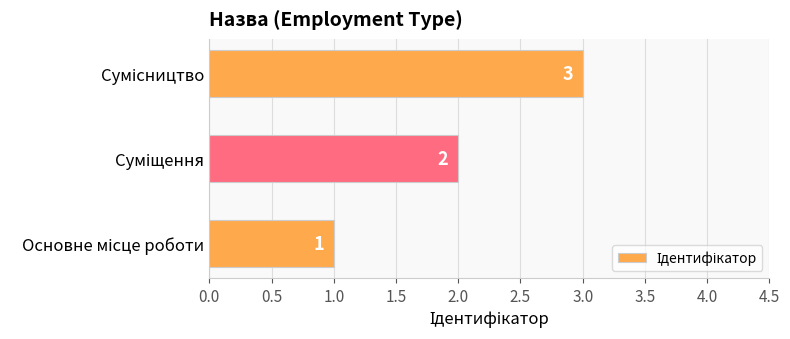

What is the sum of all values?

6